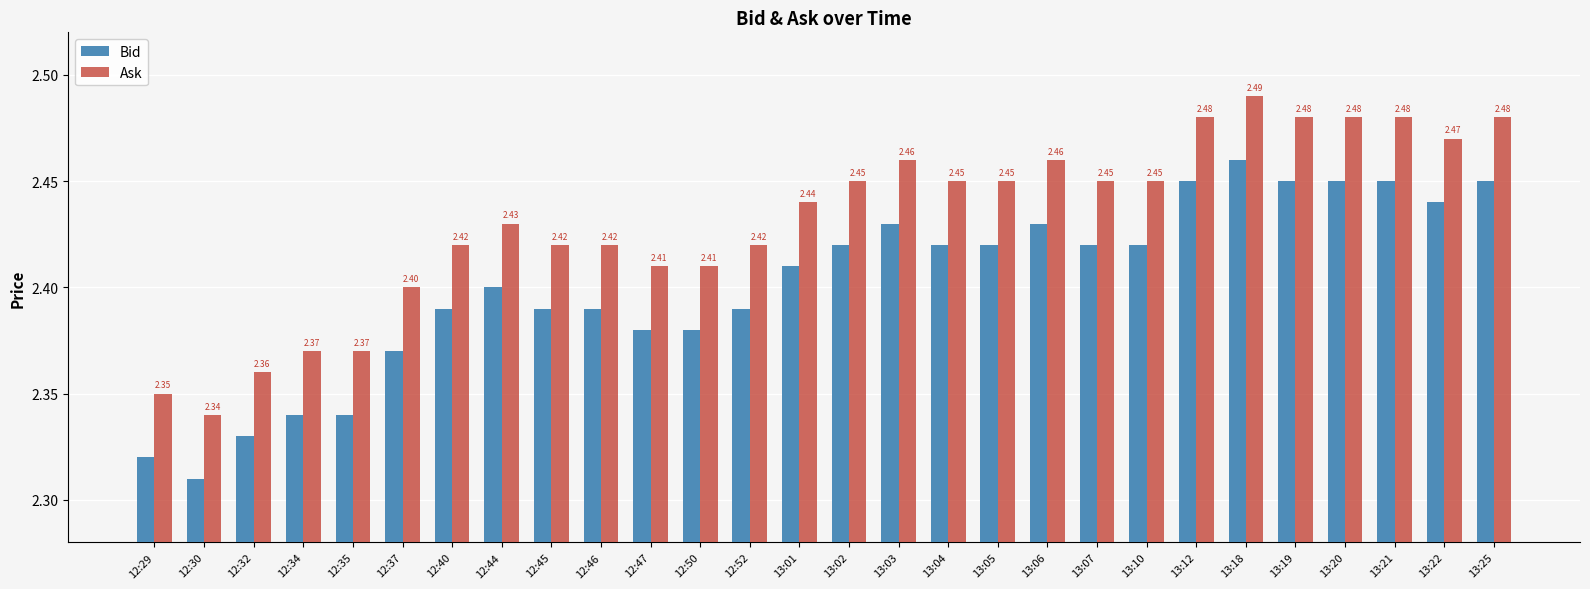

Is the value of Bid at 13:03 greater than the value of Ask at 12:47?

Yes